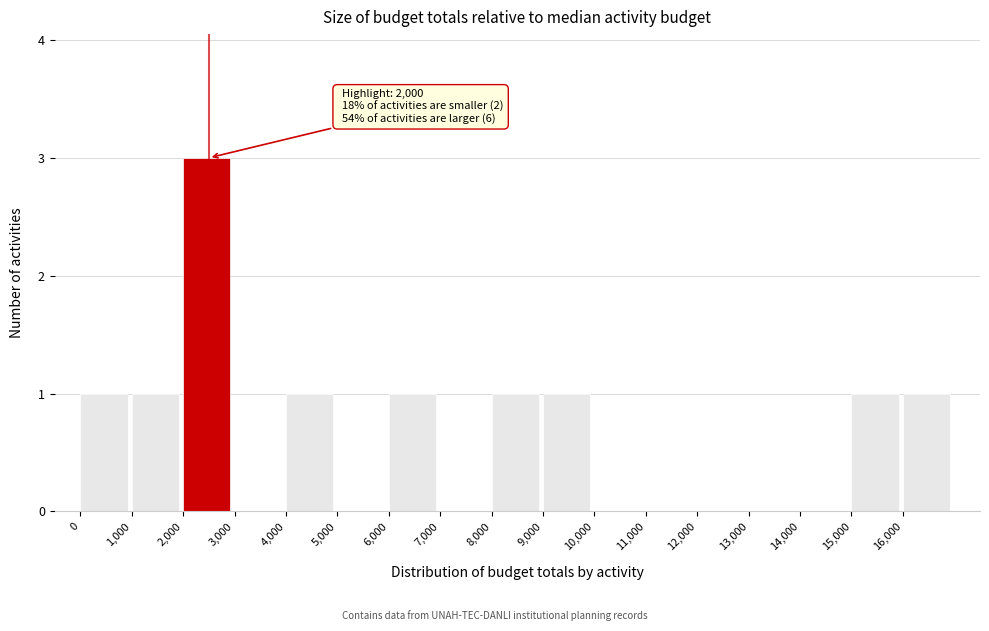

Over which range of the x-axis is the bar tallest?

2000 to 3000